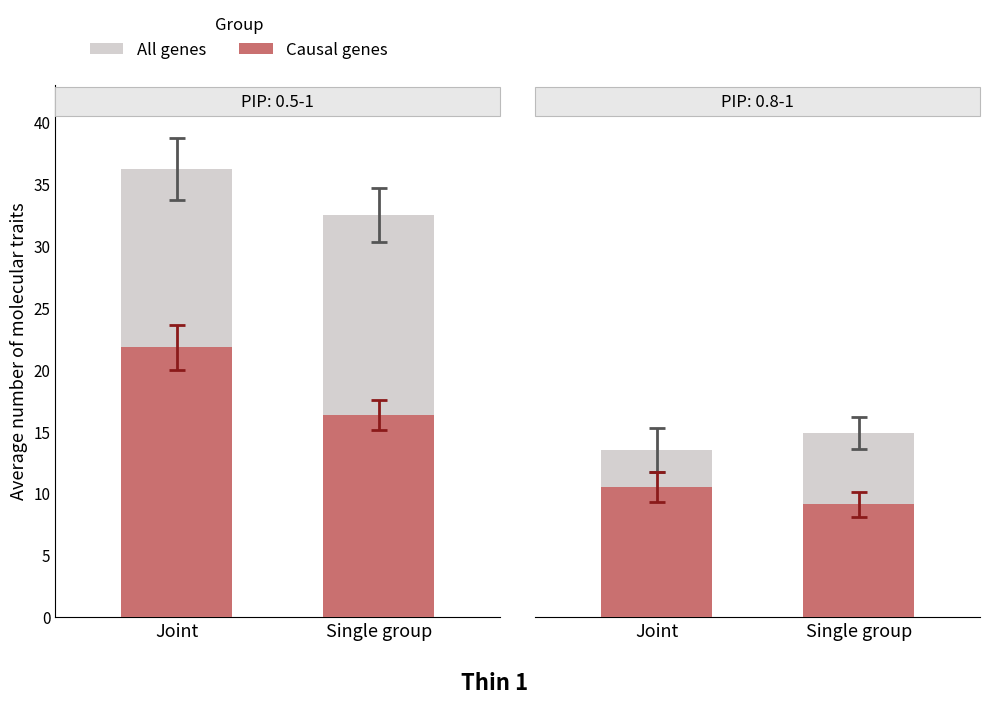

Does the chart contain any negative values?

No